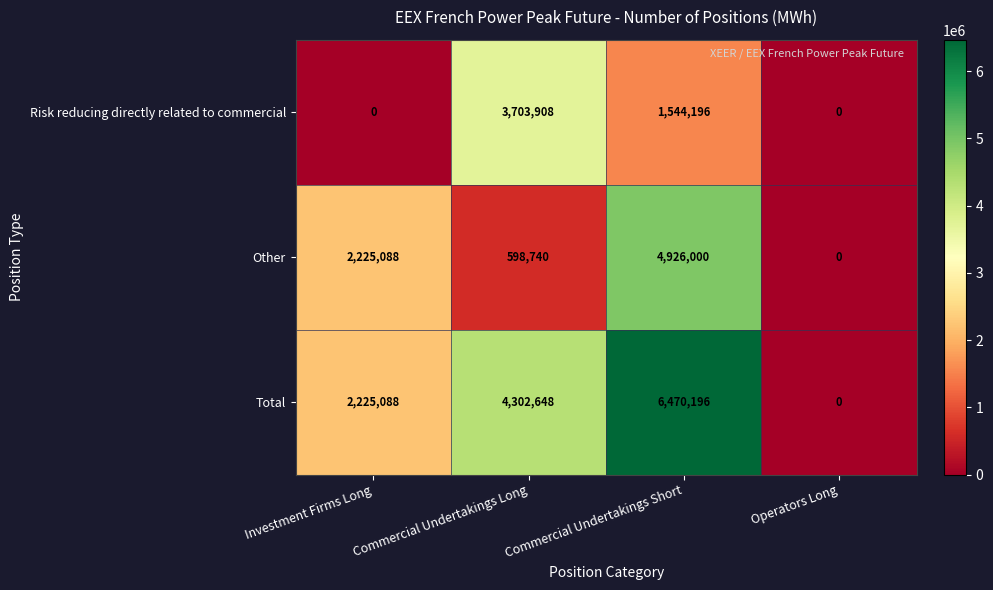

Between Commercial Undertakings Long and Operators Long, which series saw the biggest shift?

Total